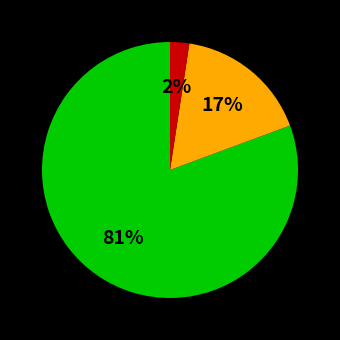

To the nearest percent, what is the average slice percentage?

33%